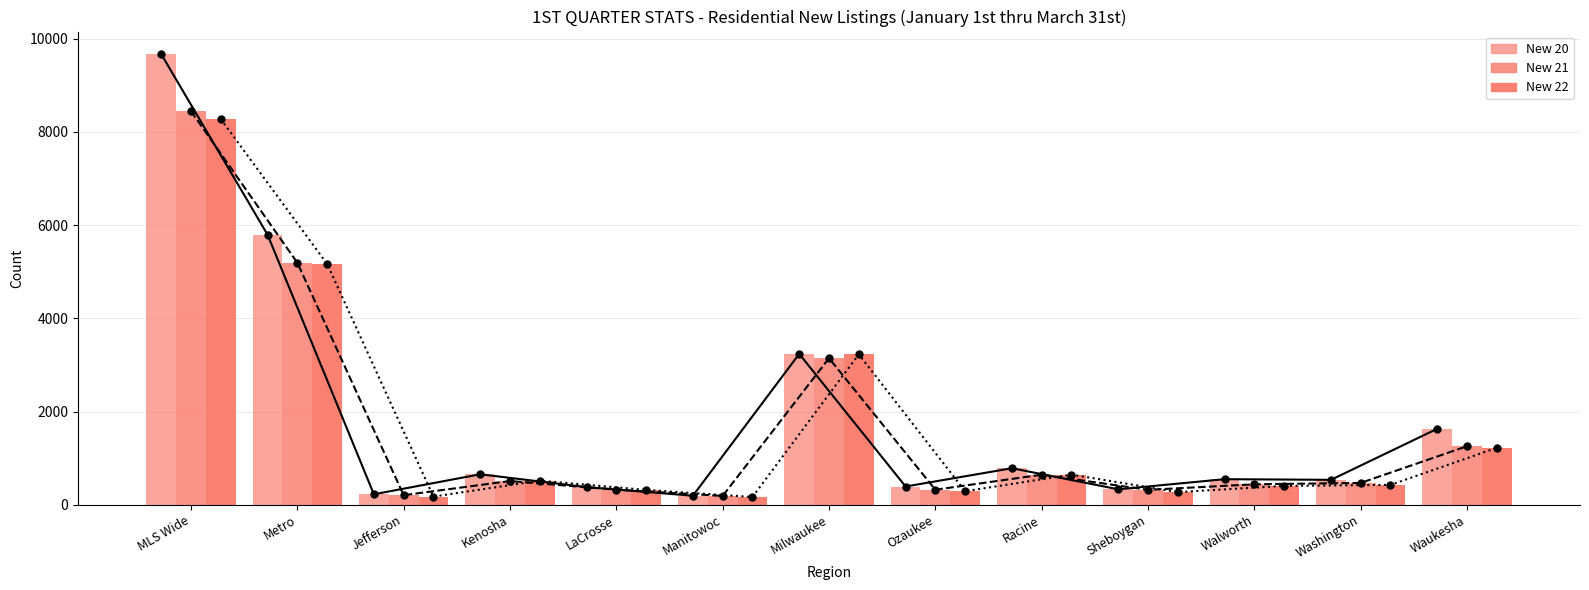

What is the label of the 13th bar from the left?

Waukesha